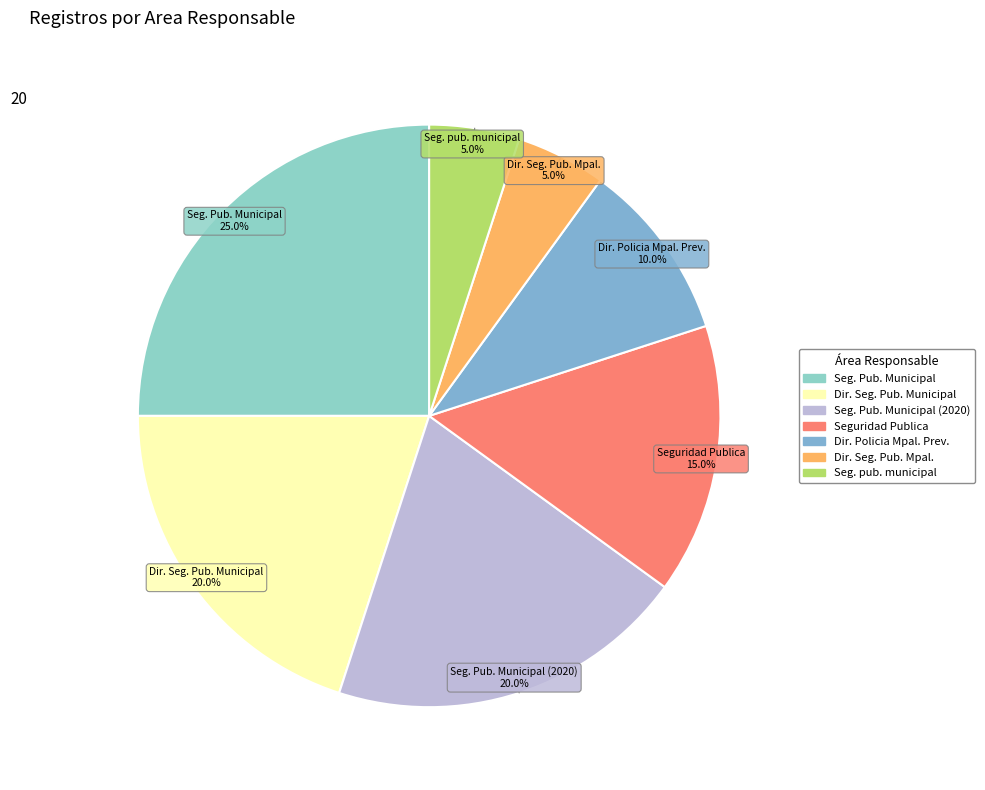

Rank the categories by value from highest to lowest.

Seguridad Publica Municipal, DIRECCION DE SEGURIDAD PUBLICA MUNICIPAL, Seguridad Publica Municipal (2020), Seguridad Publica, Direccion Policia Municipal Preventiva, Direccion de Seguridad Publica Municipal, Seguridad publica municipal